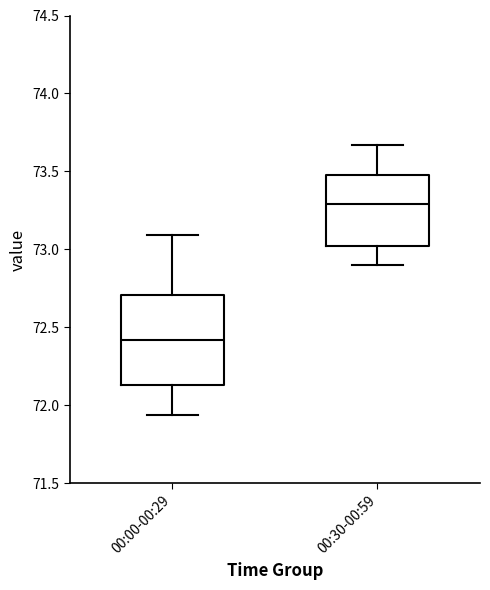

Where does the upper whisker of the box for 00:30-00:59 end on the y-axis? The values are not printed on the chart, so give them approximately, as read against the axis.

73.65